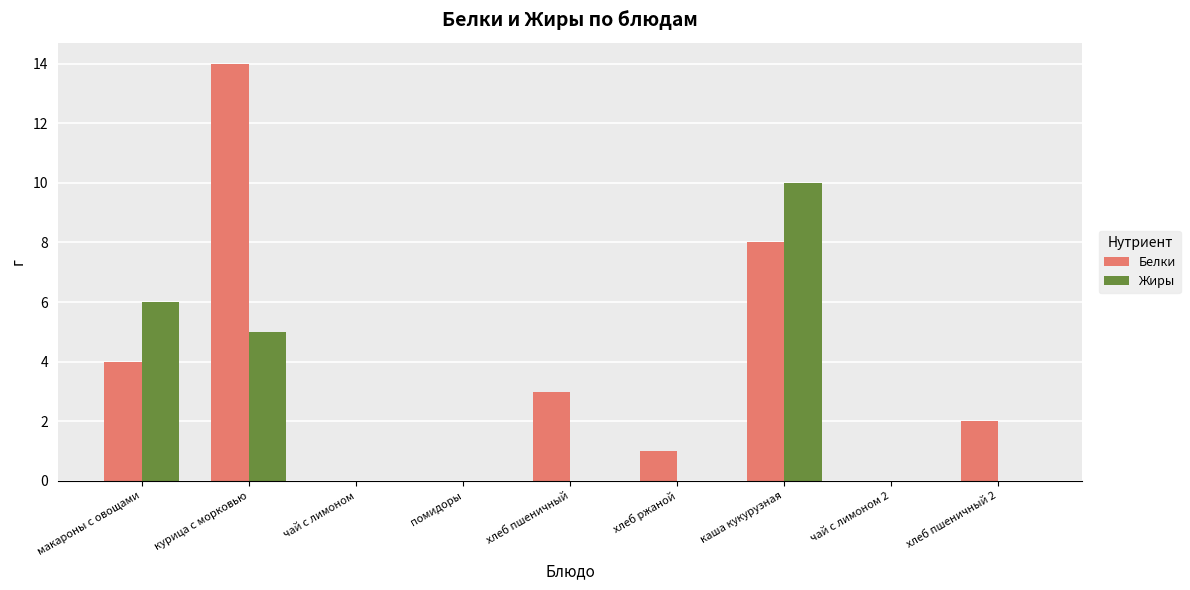

Reading right to left, what are all the values shown in this chart?

Белки: 2	0	8	1	3	0	0	14	4
Жиры: 0	0	10	0	0	0	0	5	6